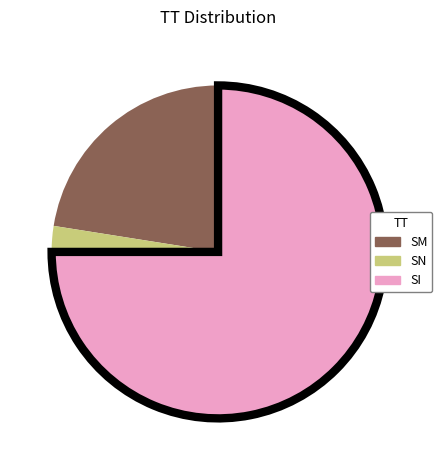

Does SN represent more than half of the total?

No